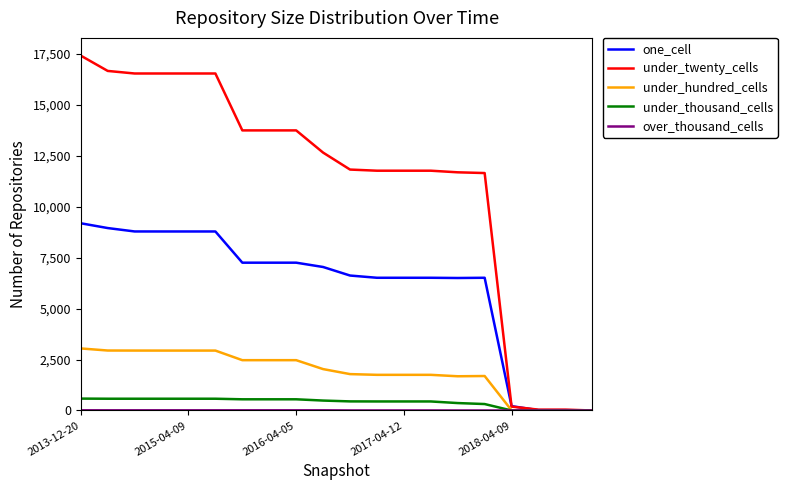

Which series has the largest range (max minus min)?

under_twenty_cells